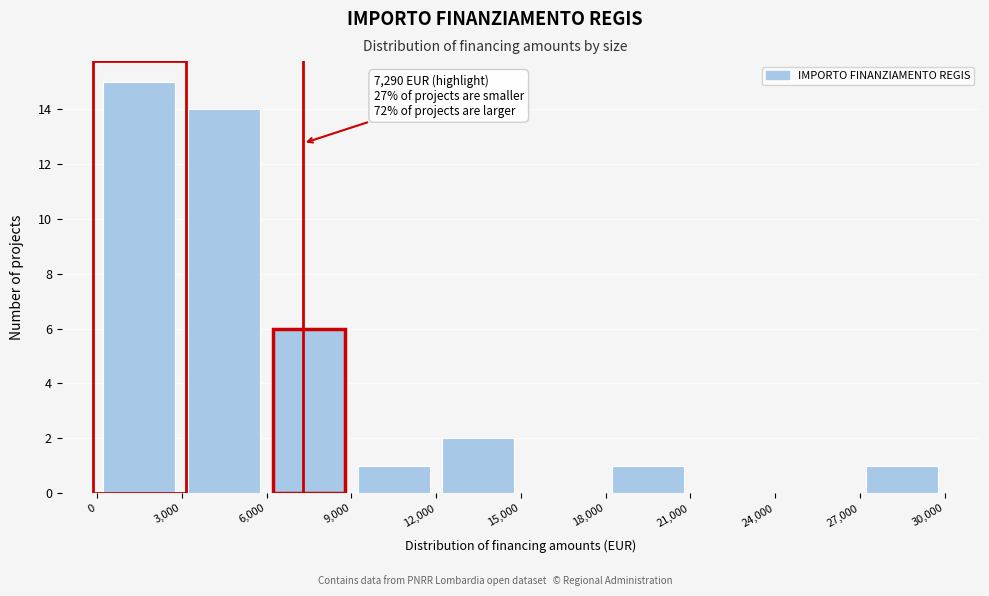

Which range on the x-axis has the tallest bar?

0 to 3,000